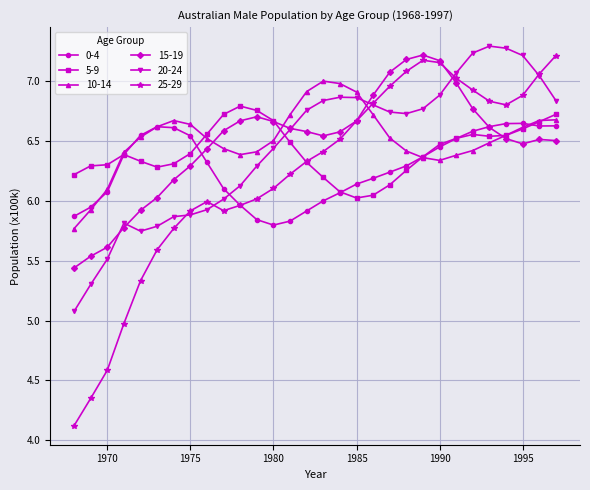

At how many categories does at least one series exceed 4?

30